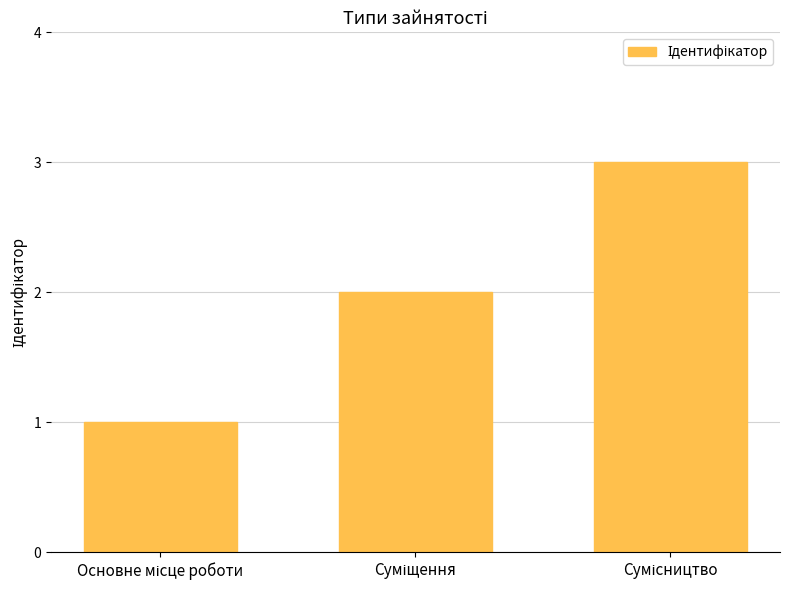

What is the maximum value shown in the chart?

3